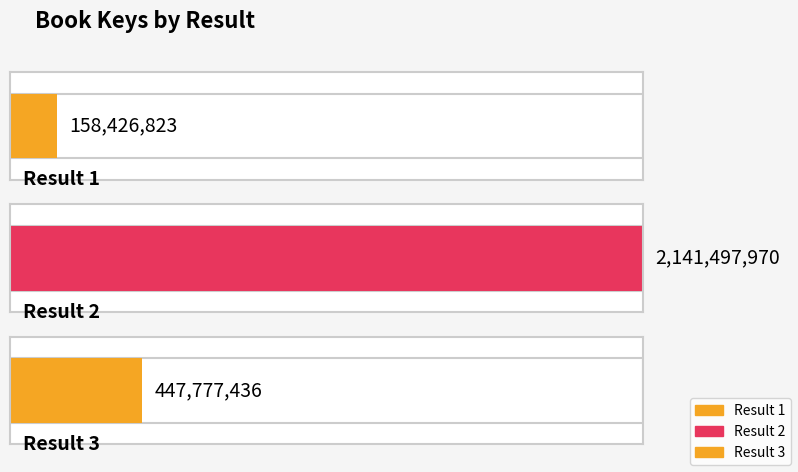

True or false: the data shows 2141497970 at 2.

True